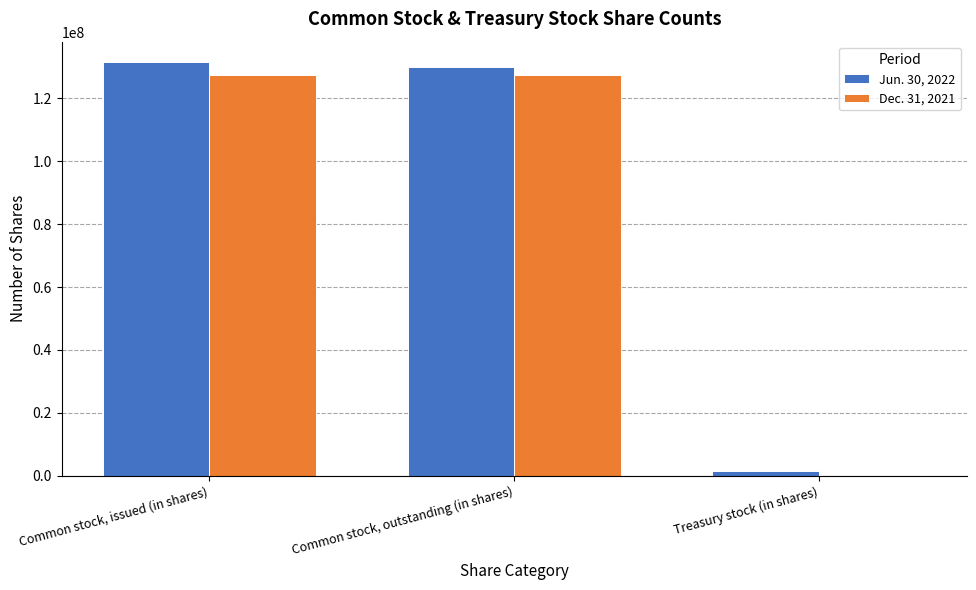

Where does the Jun. 30, 2022 series first go above 129902138?

Common stock, issued (in shares)